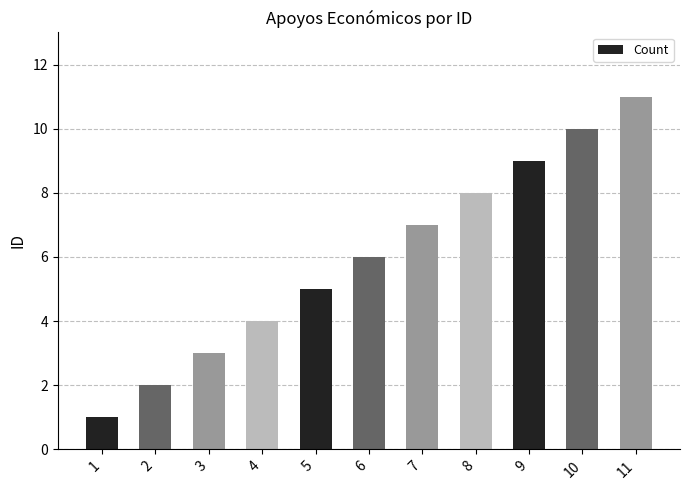

Which category has the highest value across all series?

11